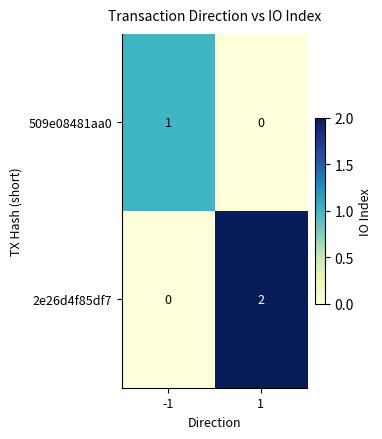

Which series changed the most between -1 and 1?

2e26d4f85df7